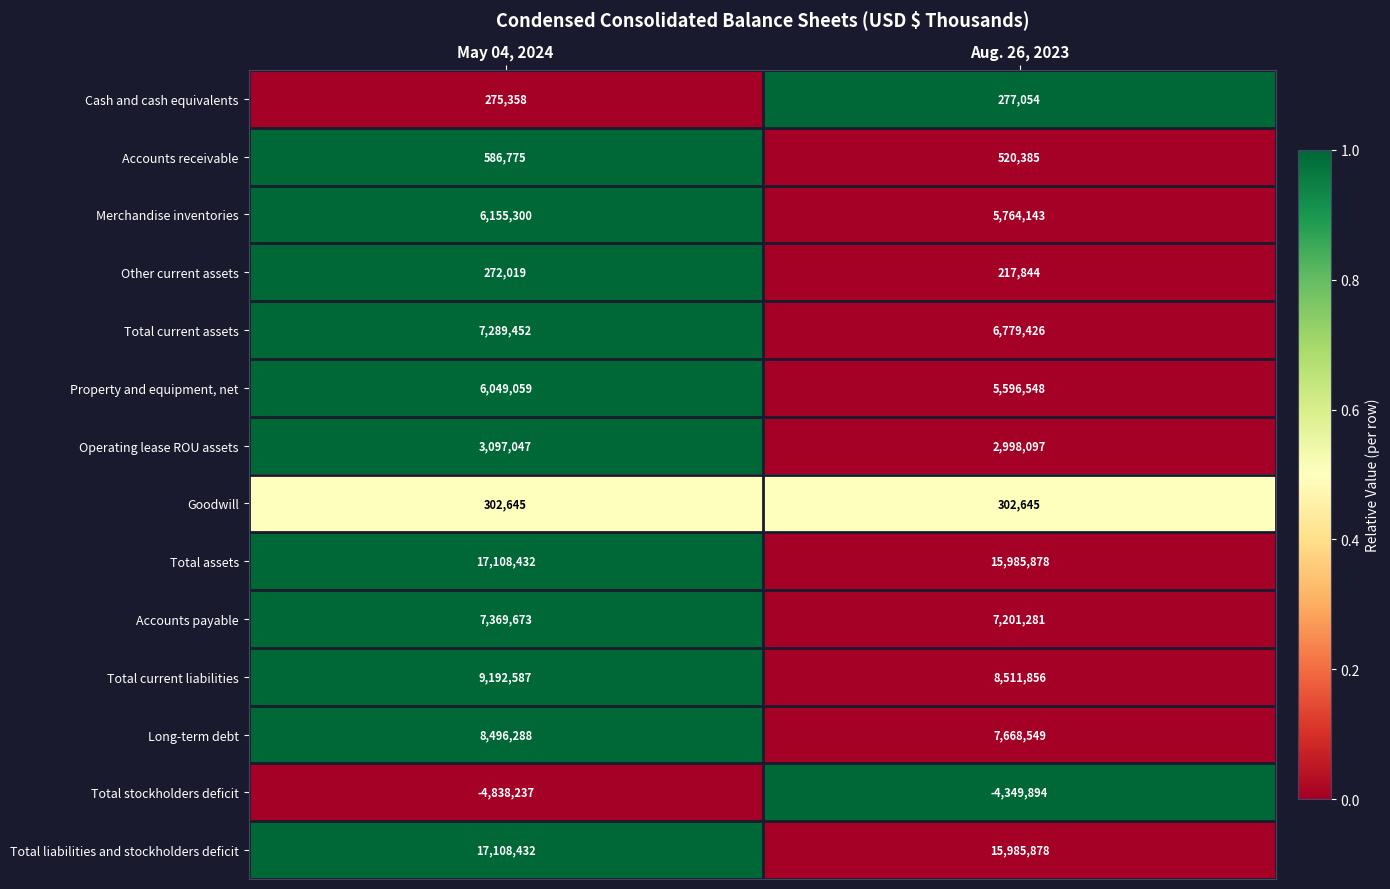

How many series are shown in this chart?

14